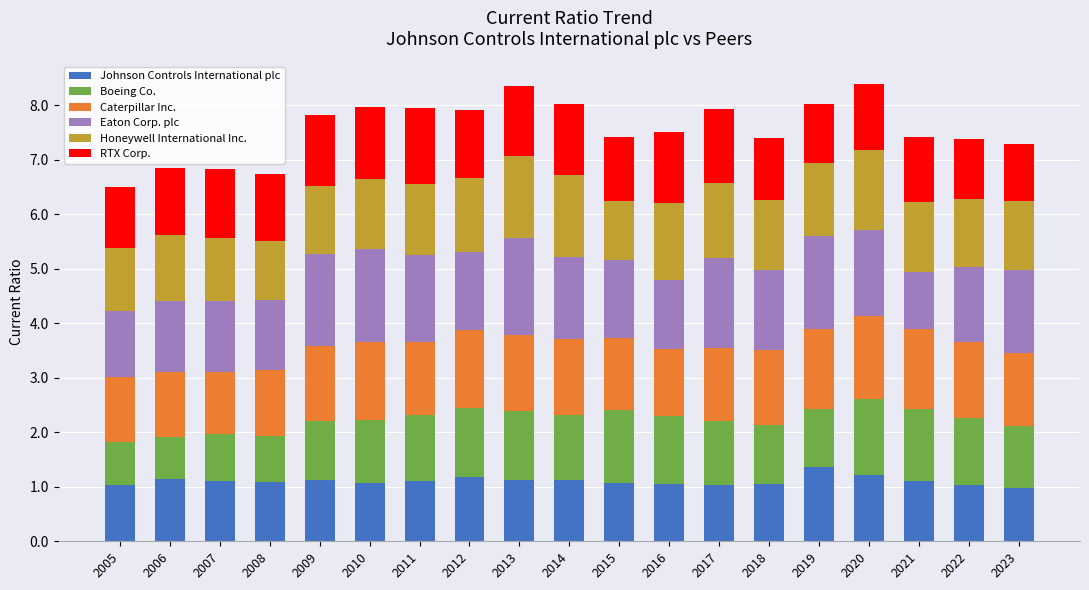

What is the minimum value for Johnson Controls International plc?

1.0